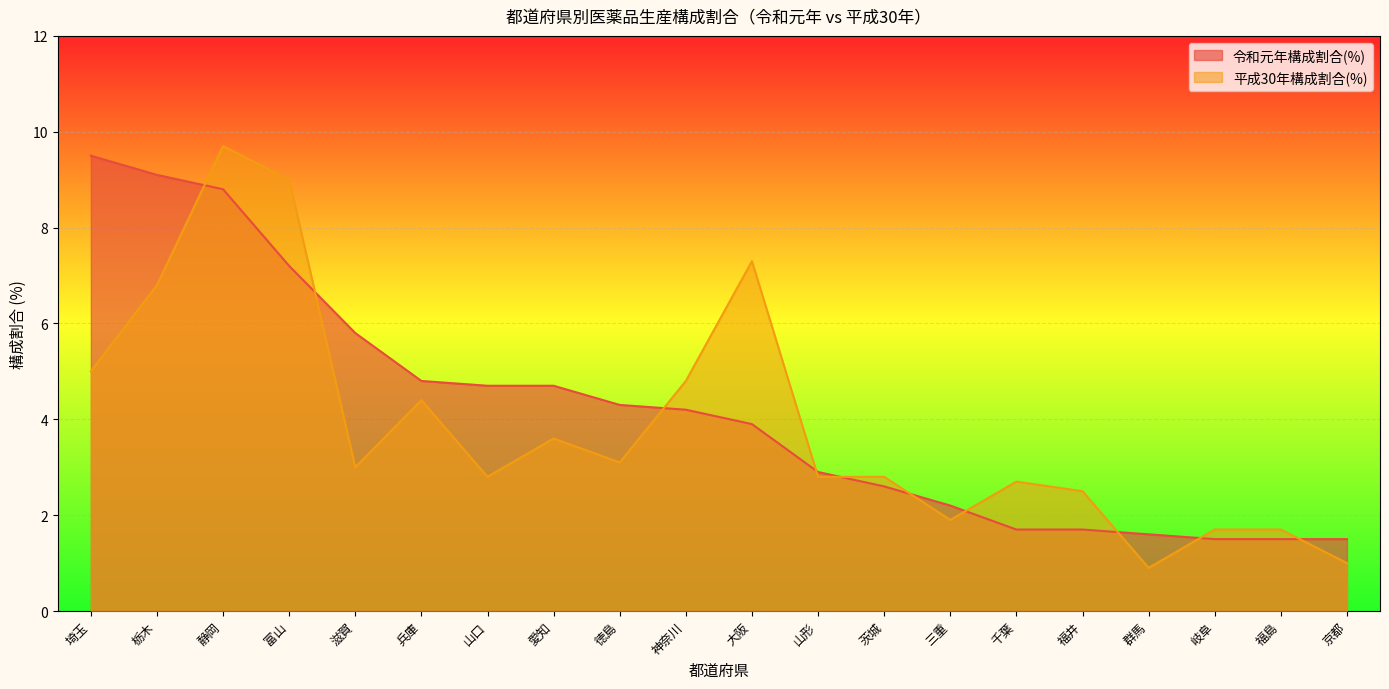

At 岐阜, list the series in order from largest to smallest.

平成30年構成割合(%), 令和元年構成割合(%)